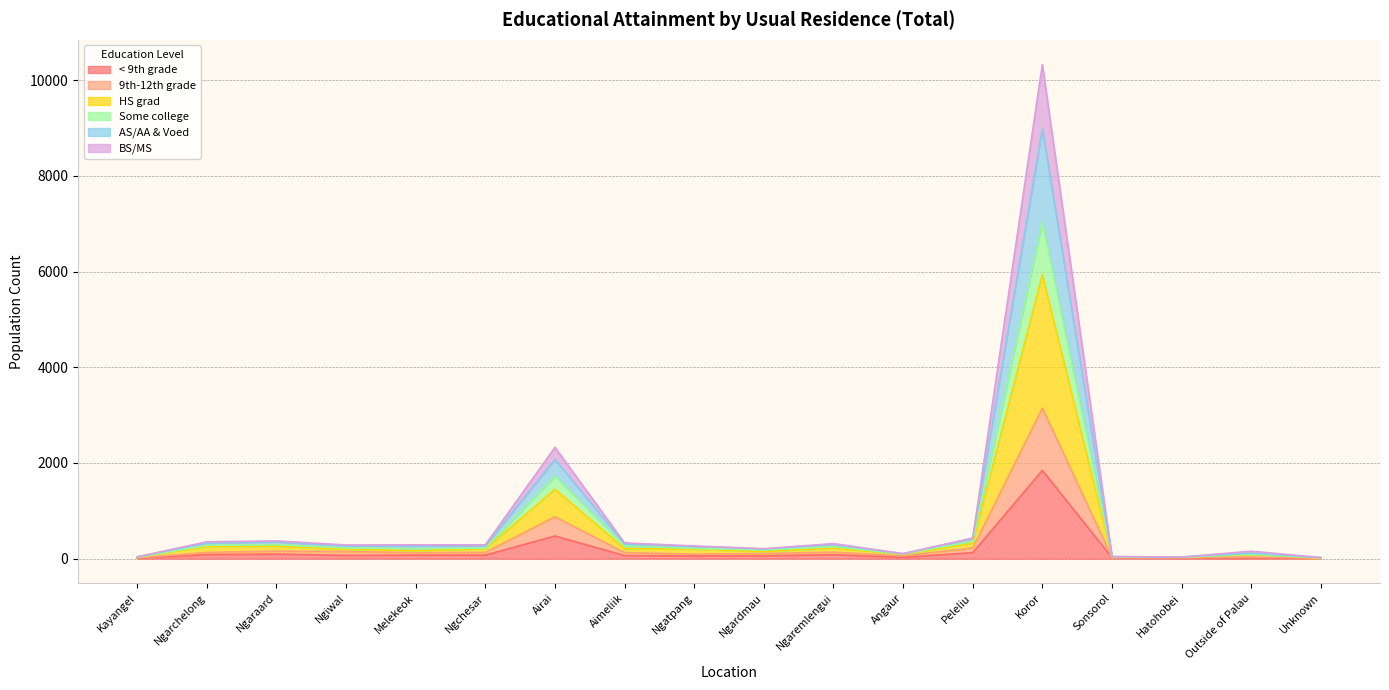

At which label does < 9th grade reach its peak?

Koror